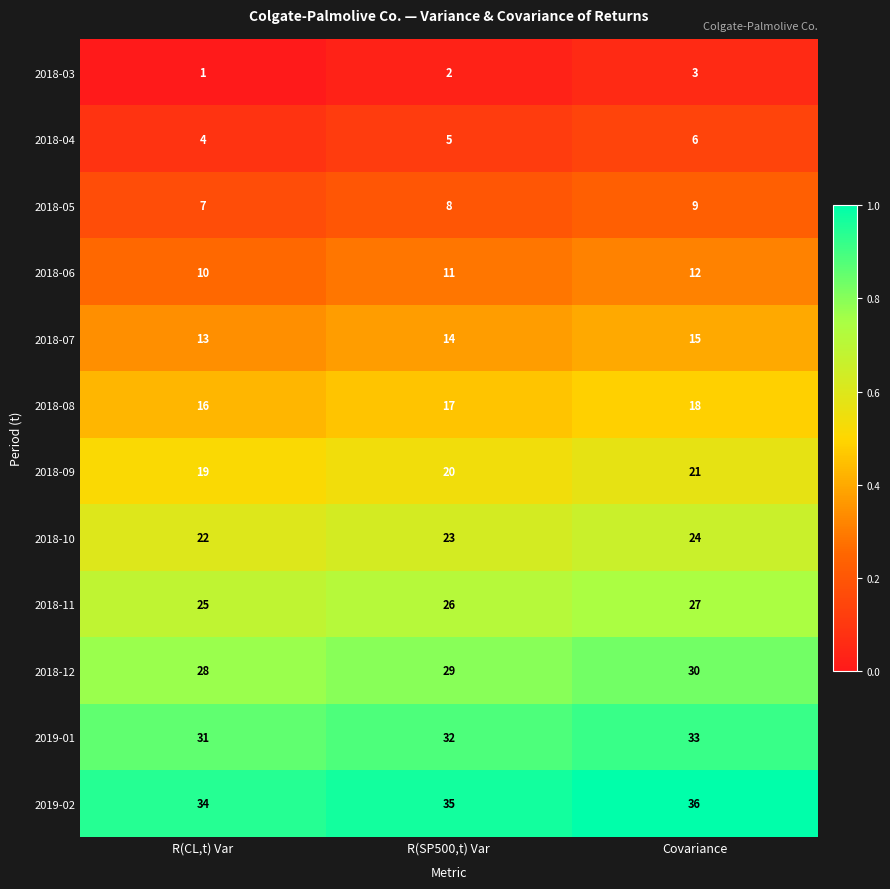

At which category does the chart reach its peak across all series?

Covariance